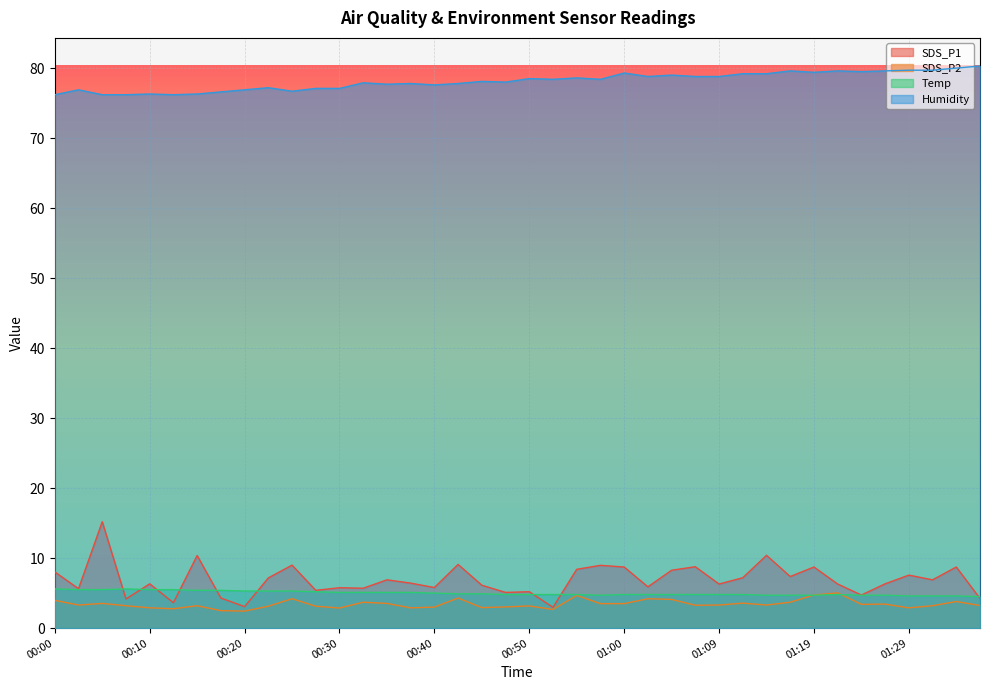

What is the difference between the SDS_P2 values at 00:15 and 00:25?

1.0